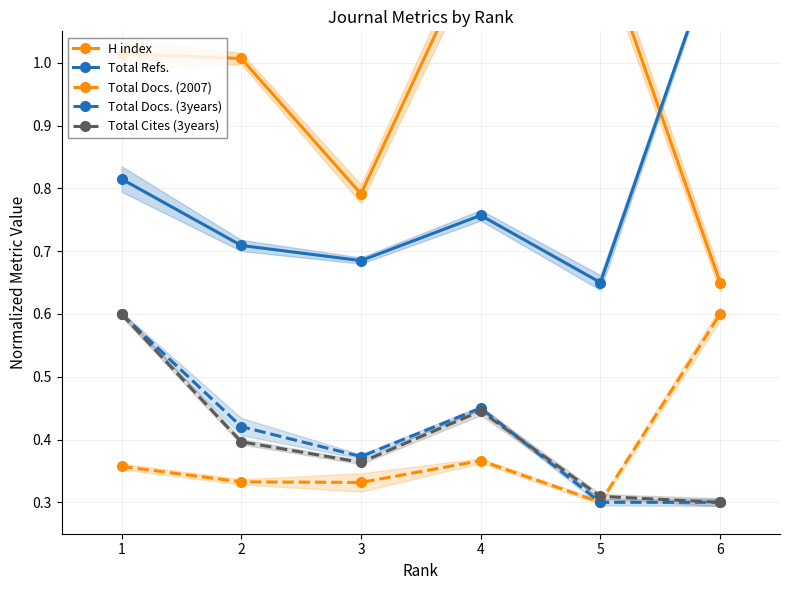

What are all the series names shown in the legend?

H index, Total Refs., Total Docs. (2007), Total Docs. (3years), Total Cites (3years)